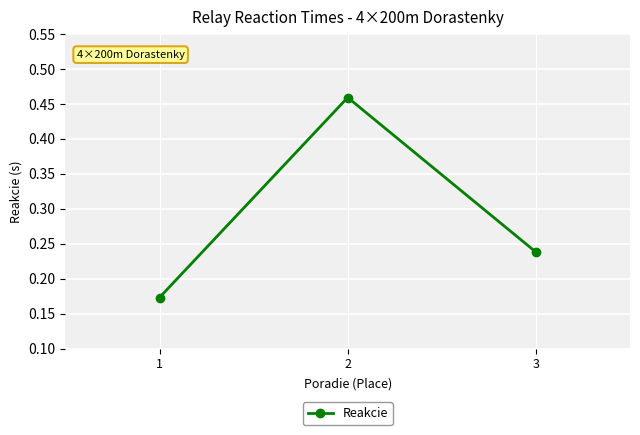

The chart shows a value of 0.1 at 3. True or false?

False